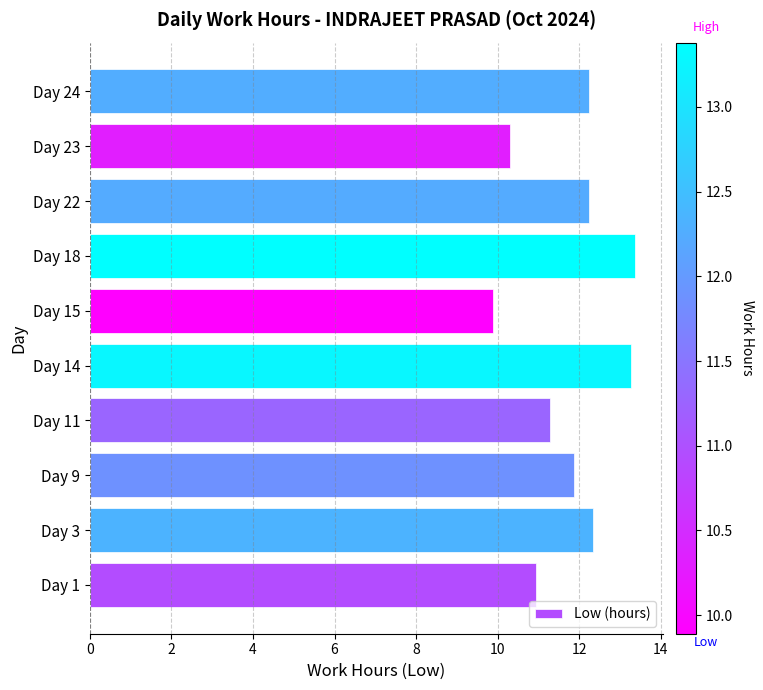

How many series are shown in this chart?

1